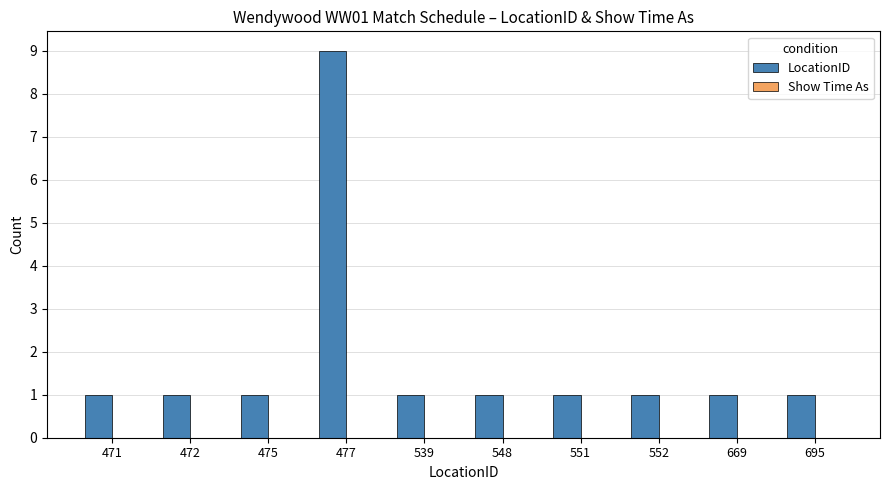

The chart shows a value of 0 at 539. True or false?

False